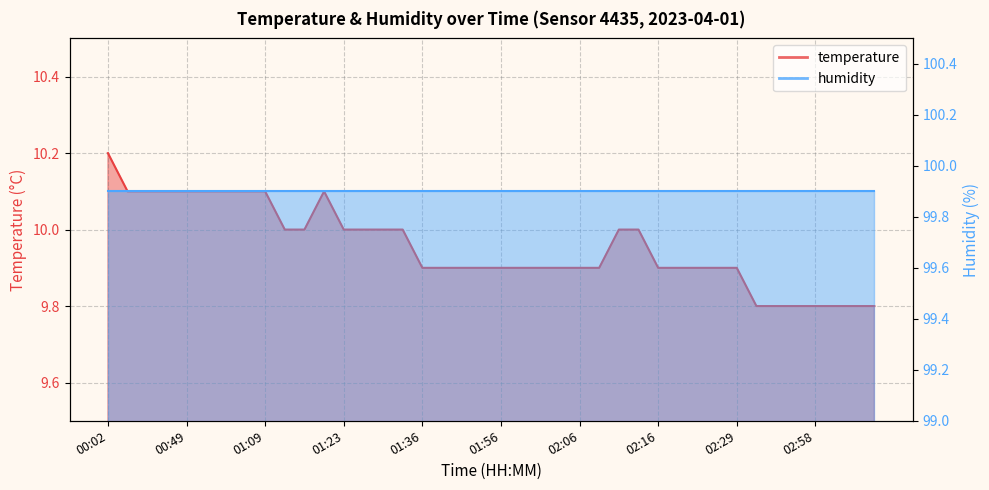

List the labels in order of value, smallest first.

02:36, 02:38, 02:41, 02:58, 03:06, 03:11, 03:15, 01:36, 01:41, 01:44, 01:53, 01:56, 01:58, 02:01, 02:04, 02:06, 02:09, 02:16, 02:19, 02:21, 02:24, 02:29, 01:12, 01:14, 01:23, 01:25, 01:28, 01:34, 02:11, 02:14, 00:31, 00:36, 00:44, 00:49, 00:51, 00:56, 00:59, 01:09, 01:17, 00:02